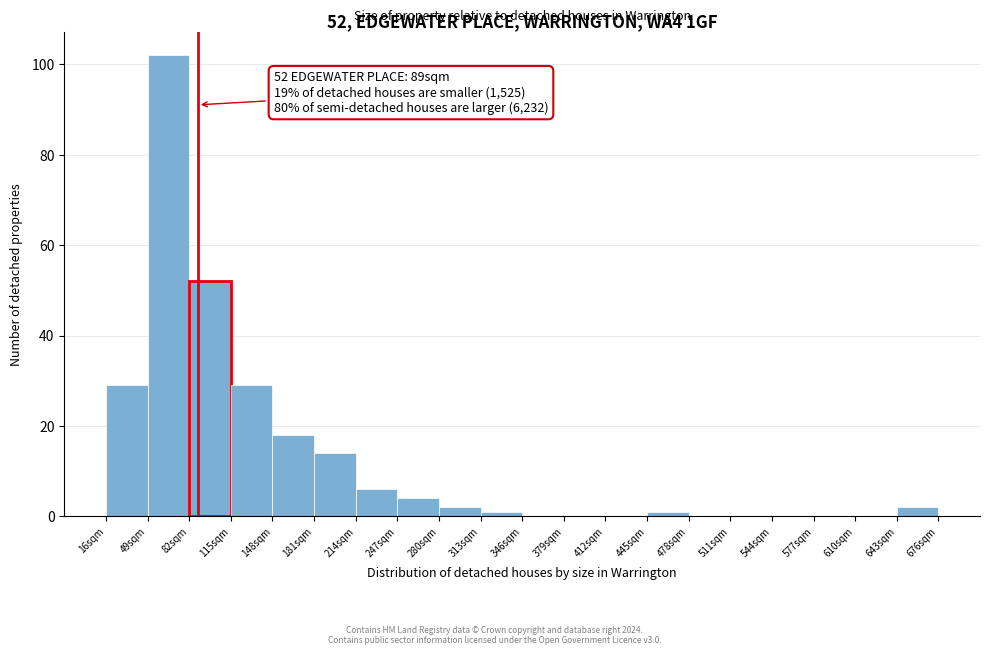

Over which range of the x-axis is the bar tallest?

49 to 82